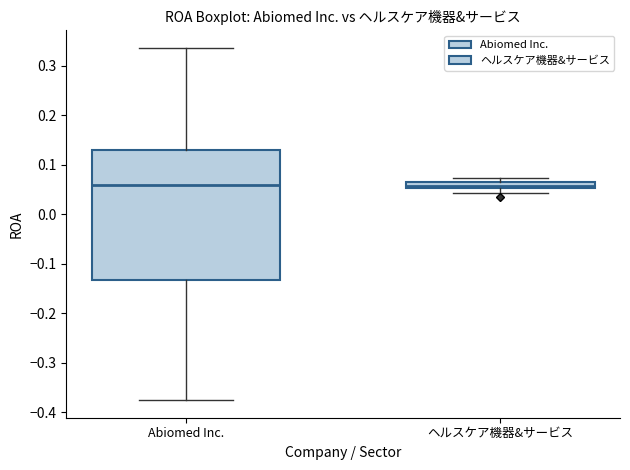

Comparing the boxes themselves (not the whiskers), which one is the tallest?

Abiomed Inc.